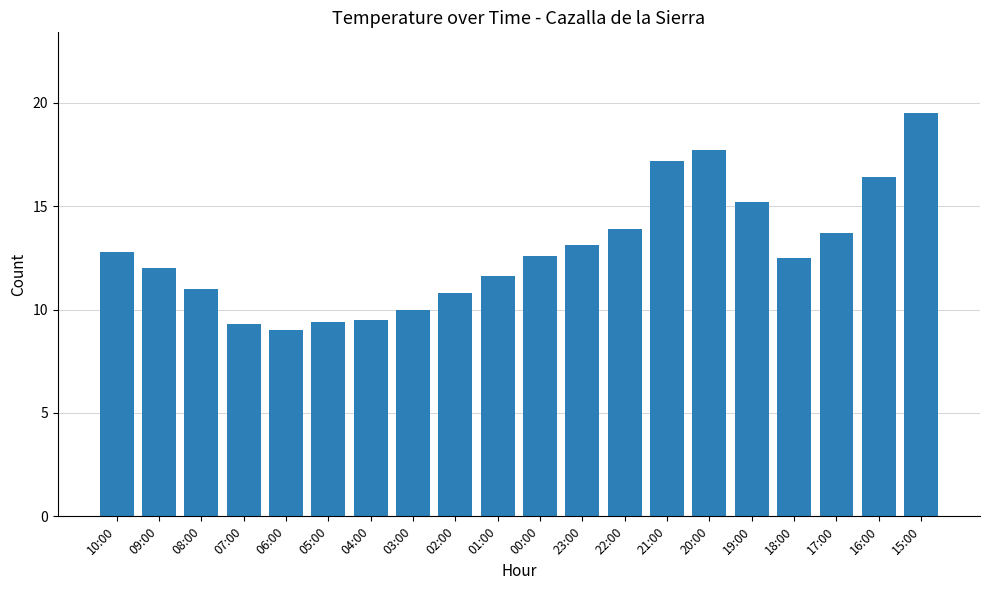

What is the difference between the maximum and minimum values?

10.5